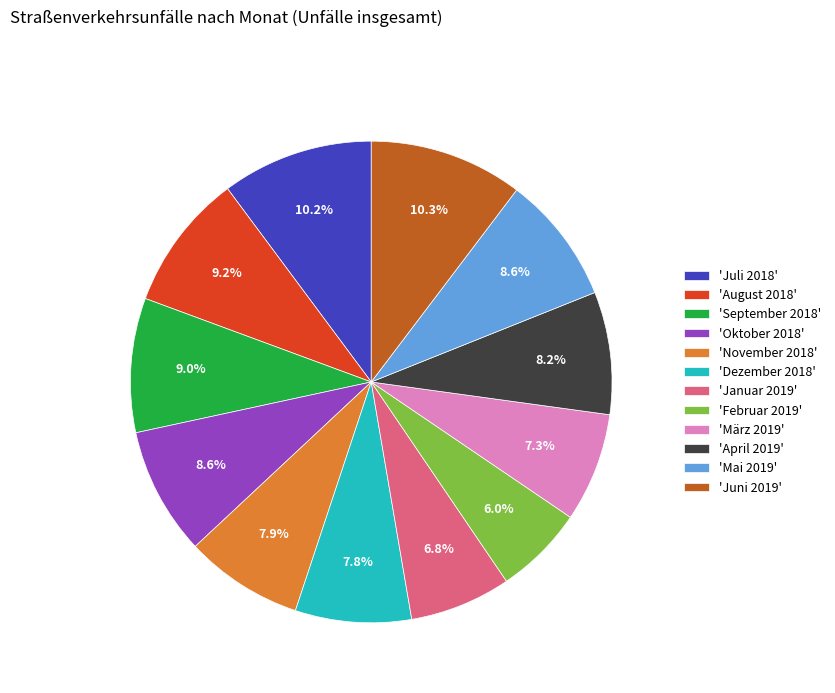

Which category has the smallest portion of the pie?

'Februar 2019'